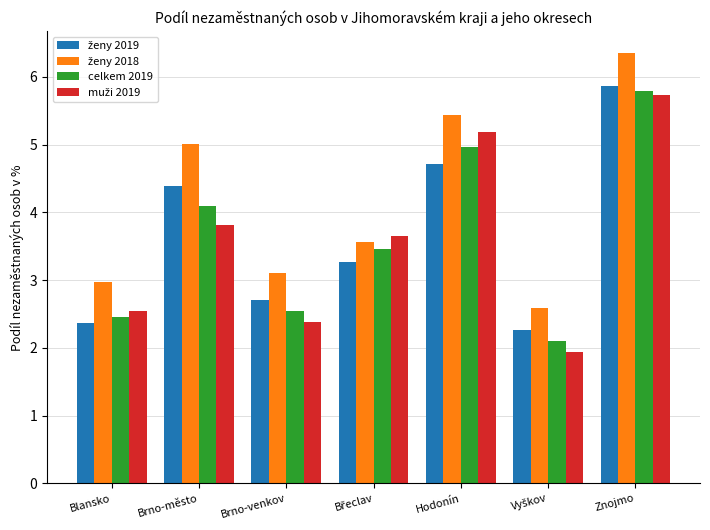

What is the total value across all series at Blansko?

10.3